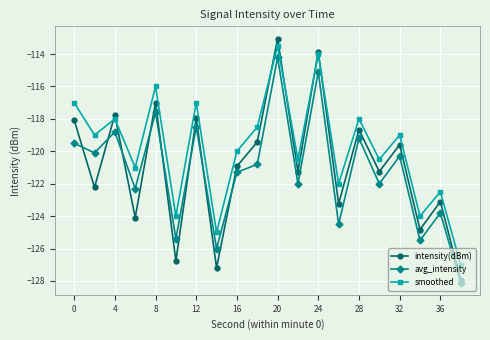

How many series are shown in this chart?

3